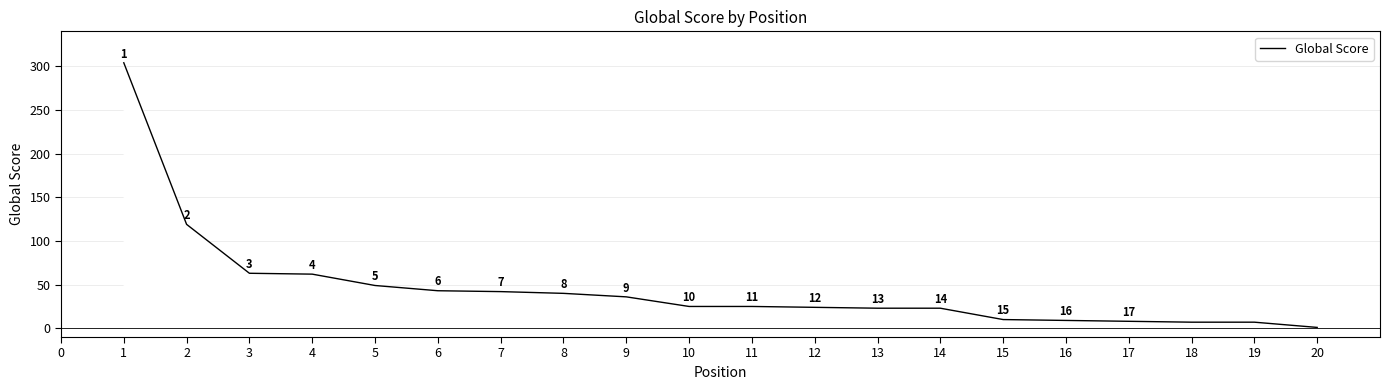

The value at 9 is 13. True or false?

False